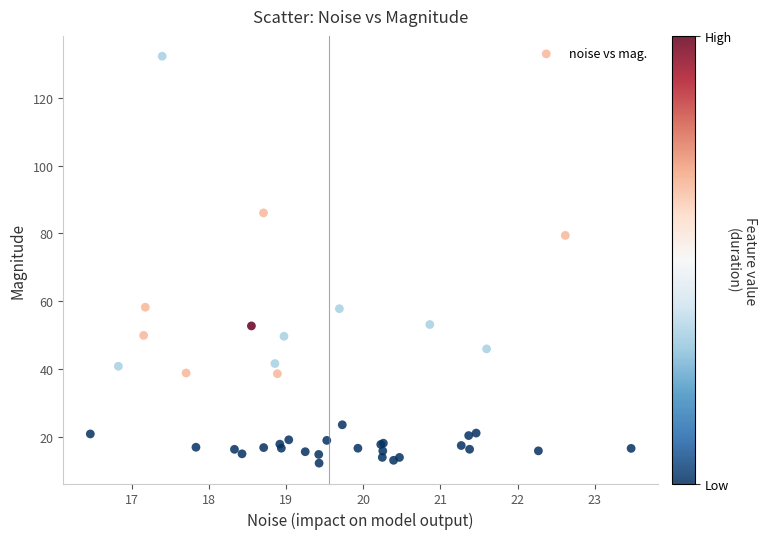

What Y value in the scatter plot is closest to 72?

79.4